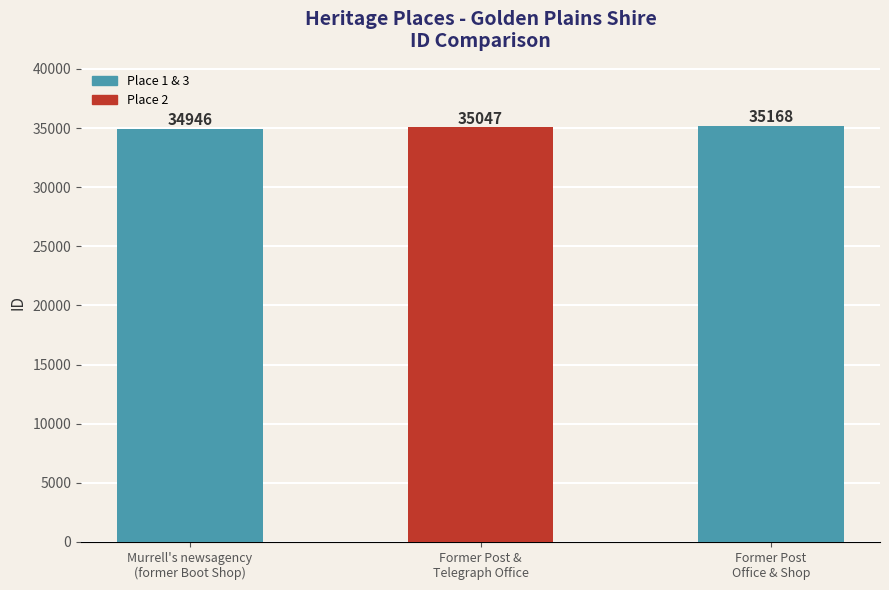

What is the greatest value displayed?

35168